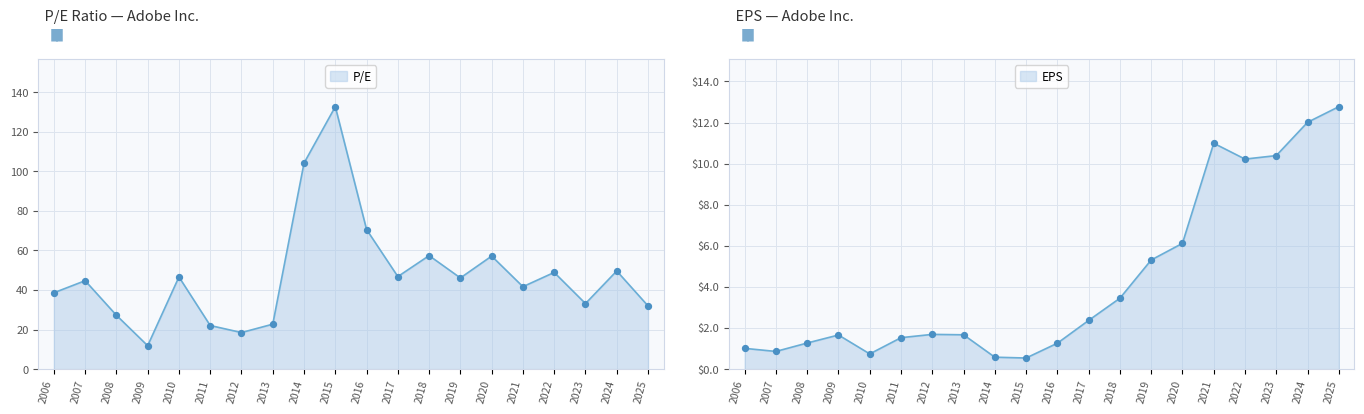

At which category is the sum across all series the highest?

2015